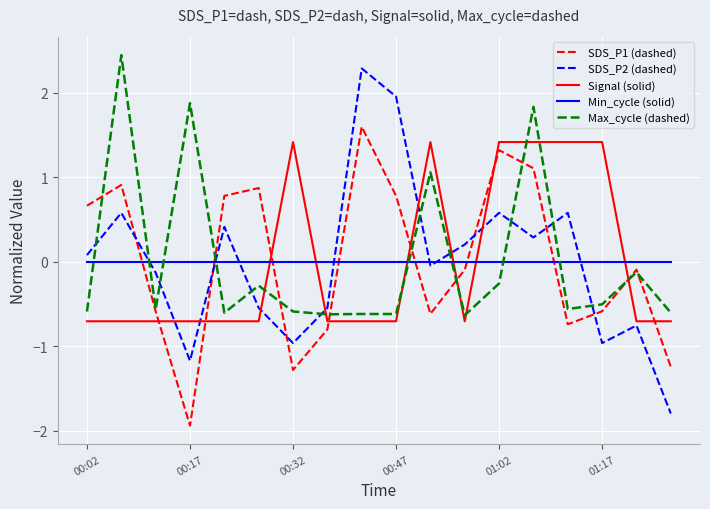

How many values in SDS_P1 (dashed) are above zero?

8